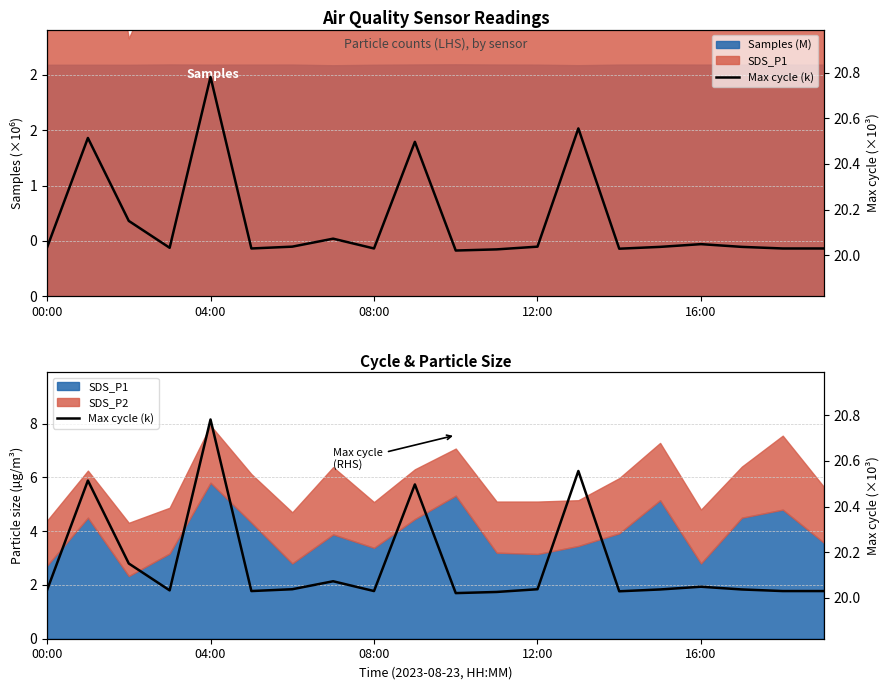

True or false: the data has more than 1 interior local peaks.

True